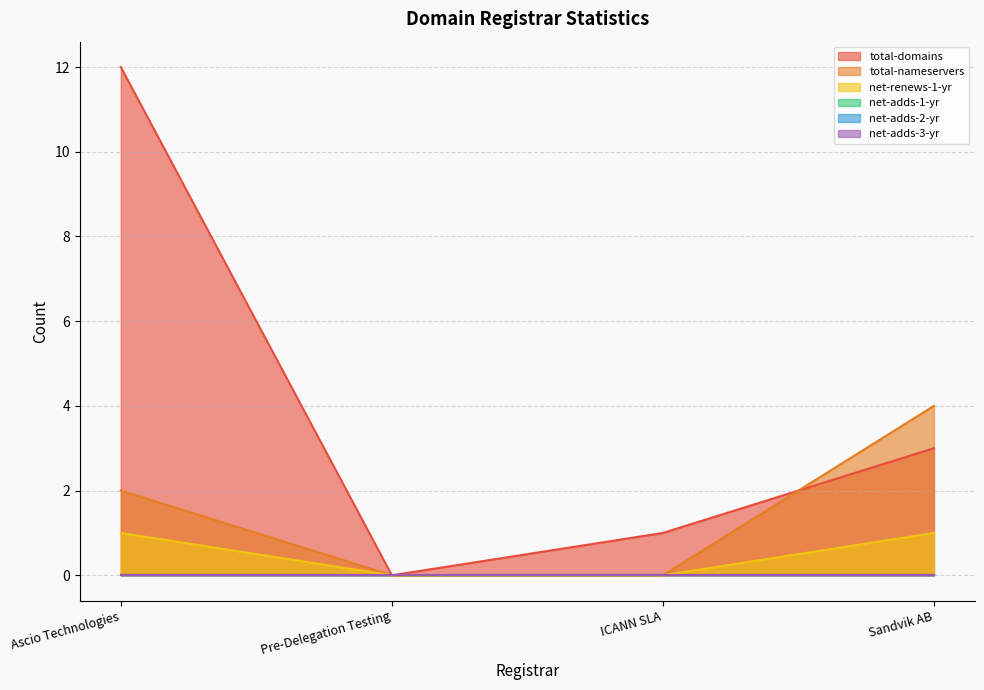

What position from the left is ICANN SLA?

3